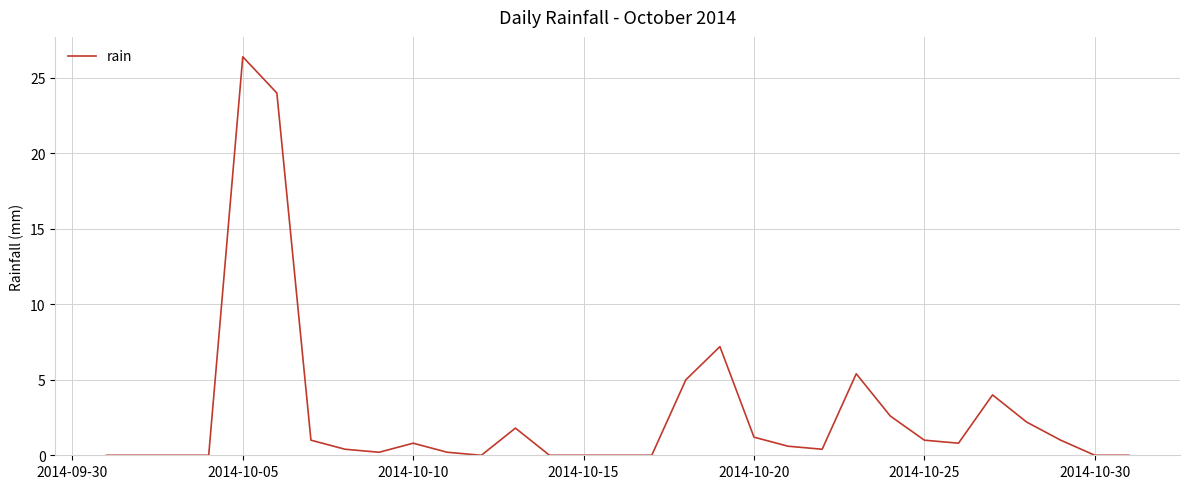

What is the difference between the maximum and minimum values?

26.4